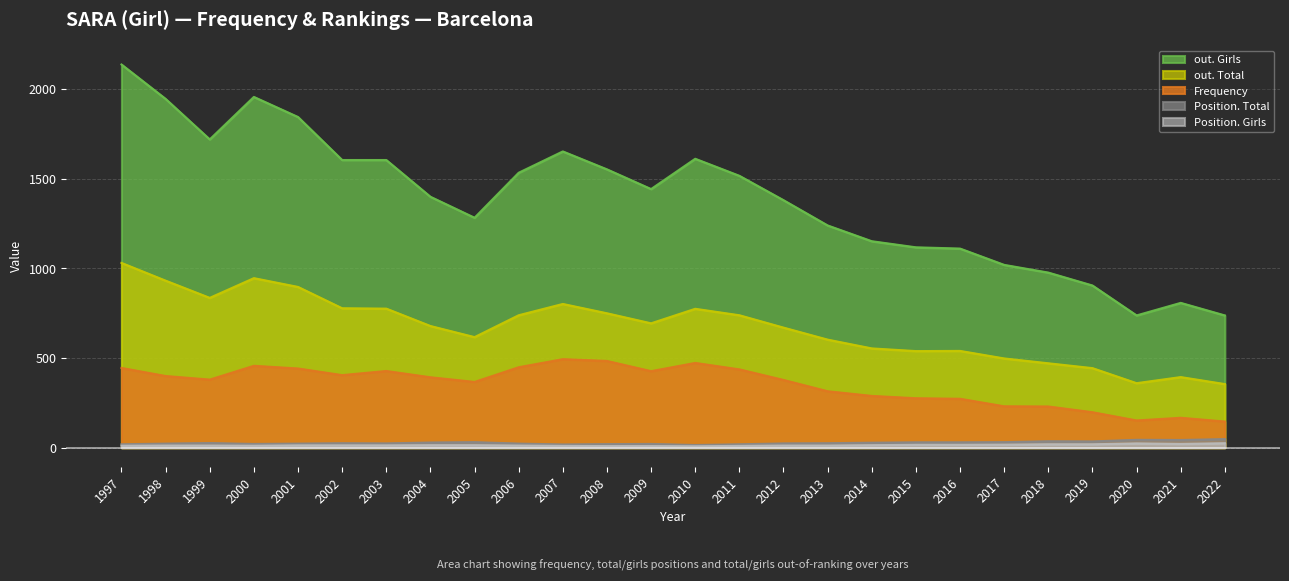

True or false: Frequency has more than 2 interior local peaks.

True